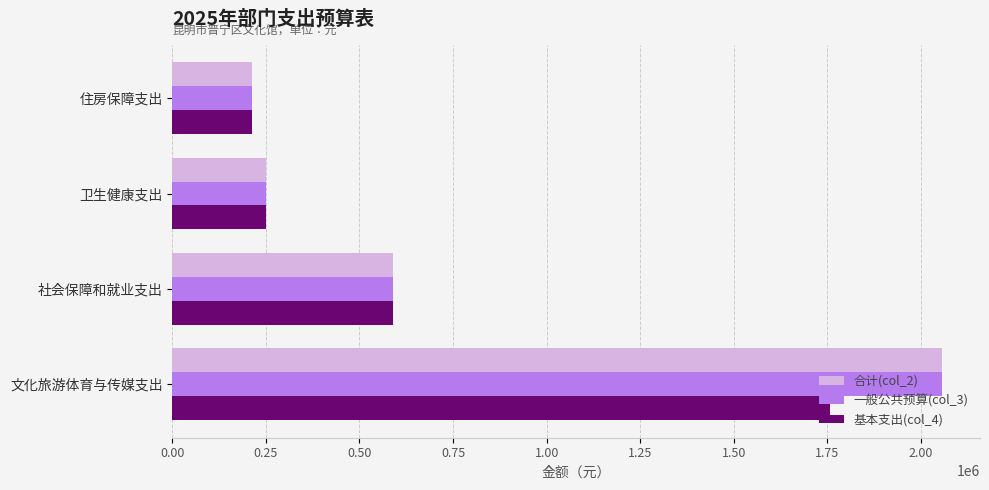

Where is 基本支出(col_4) nearest to the value 985013?

社会保障和就业支出